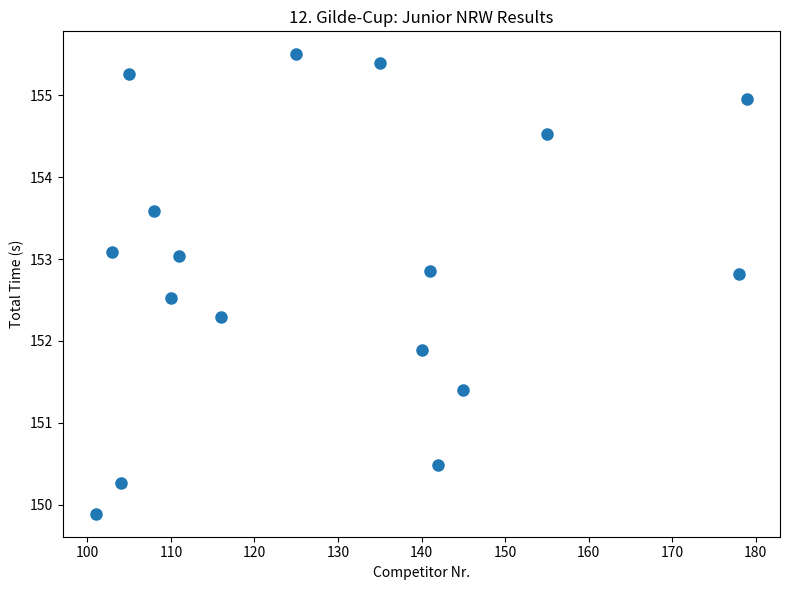

What Y value in the scatter plot is closest to 152?

151.9